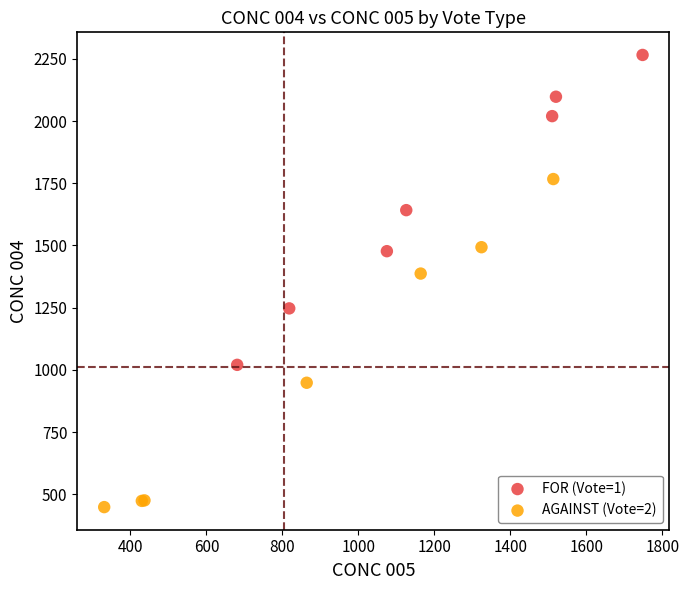

Which series contains the lowest Y value?

AGAINST (Vote=2)